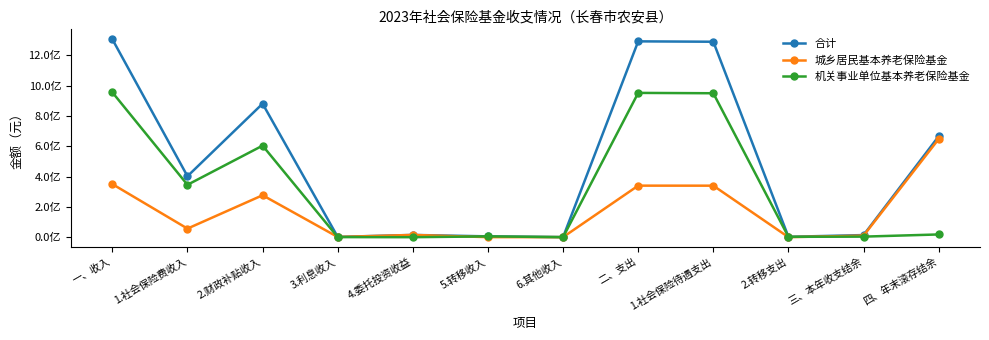

What are all the series names shown in the legend?

合计, 城乡居民基本养老保险基金, 机关事业单位基本养老保险基金